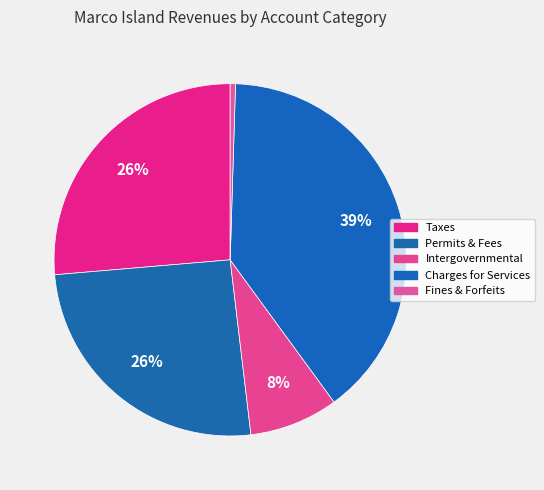

Does any single category account for the majority?

No